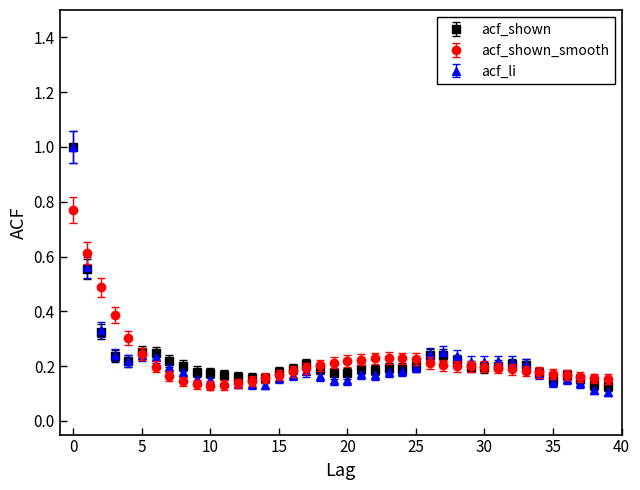

Which series has the largest range (max minus min)?

acf_li